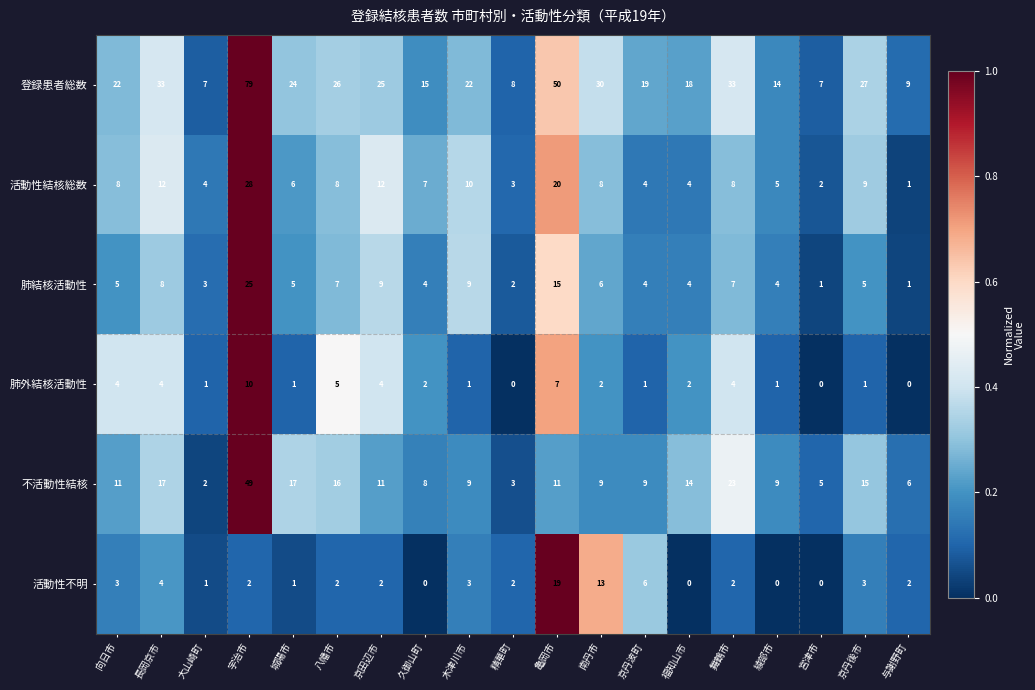

The 肺外結核活動性 series shows 6 at 京田辺市. True or false?

False